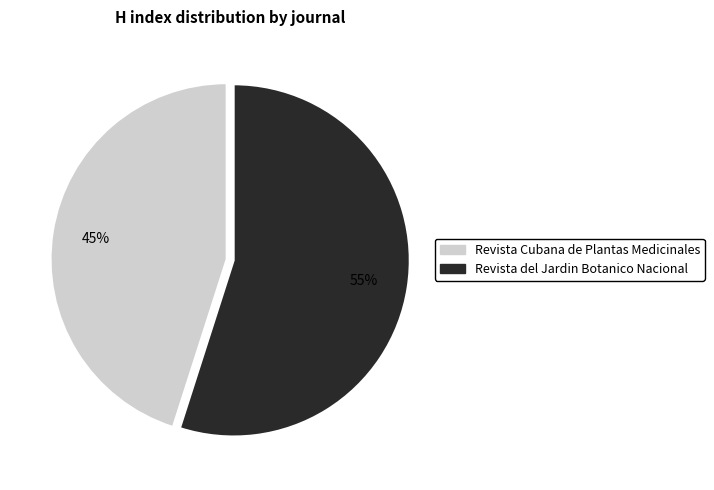

Which slice is the largest?

Revista del Jardin Botanico Nacional